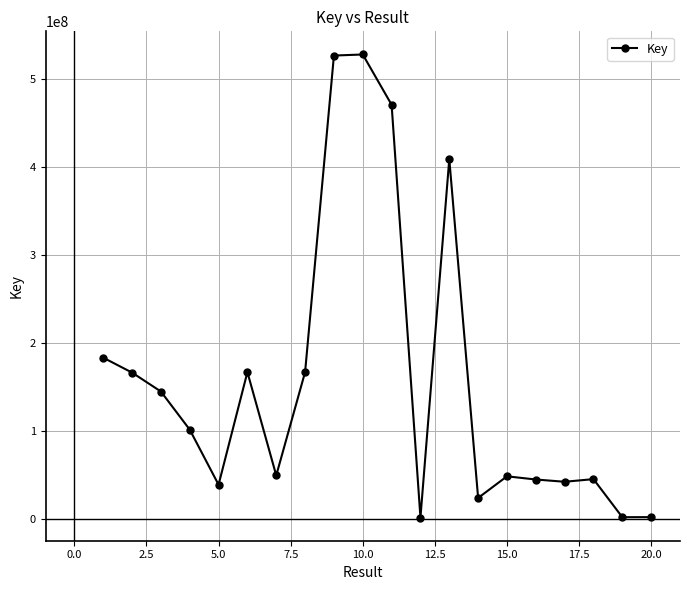

What is the sum of all values?

3156923569